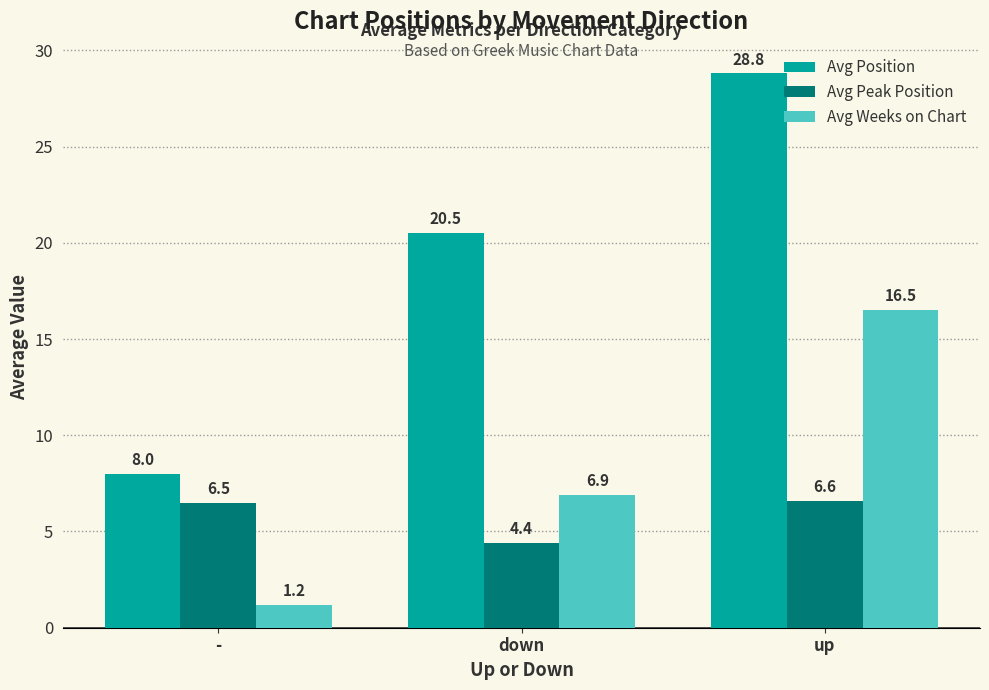

Which series has the widest spread of values?

Avg Position